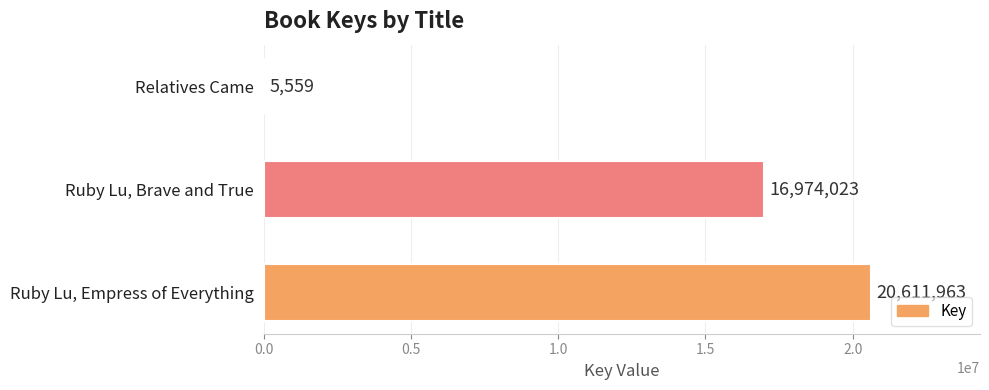

What is the change in value from Ruby Lu, Empress of Everything to Ruby Lu, Brave and True?

-3637940